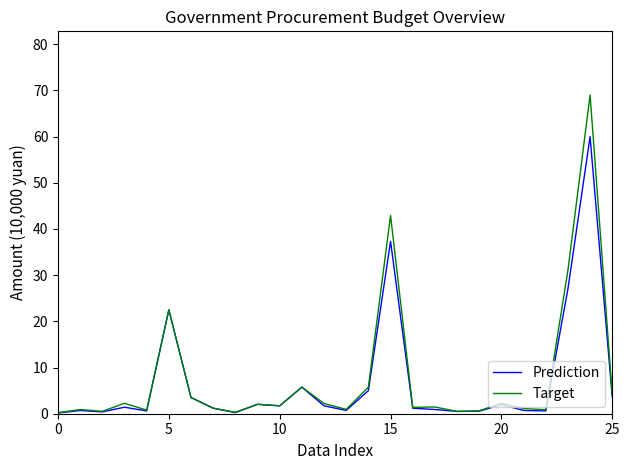

Which series has the largest range (max minus min)?

Target